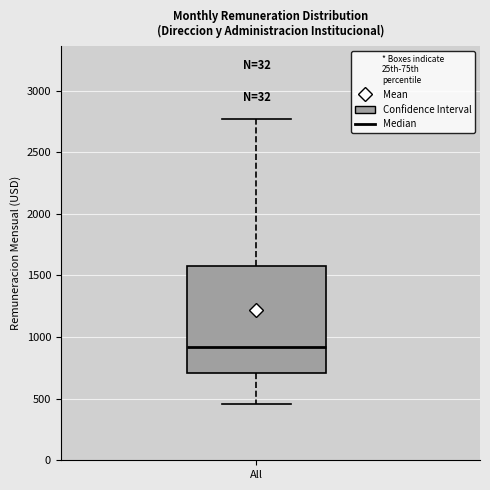

Transcribe this box plot: give where the median line is, the range the box spans, and where the two whiskers end, as read against the y-axis. The values are not printed on the chart, so give them approximately, as read against the axis.

median 900, box 700 to 1600, whiskers 450 to 2750